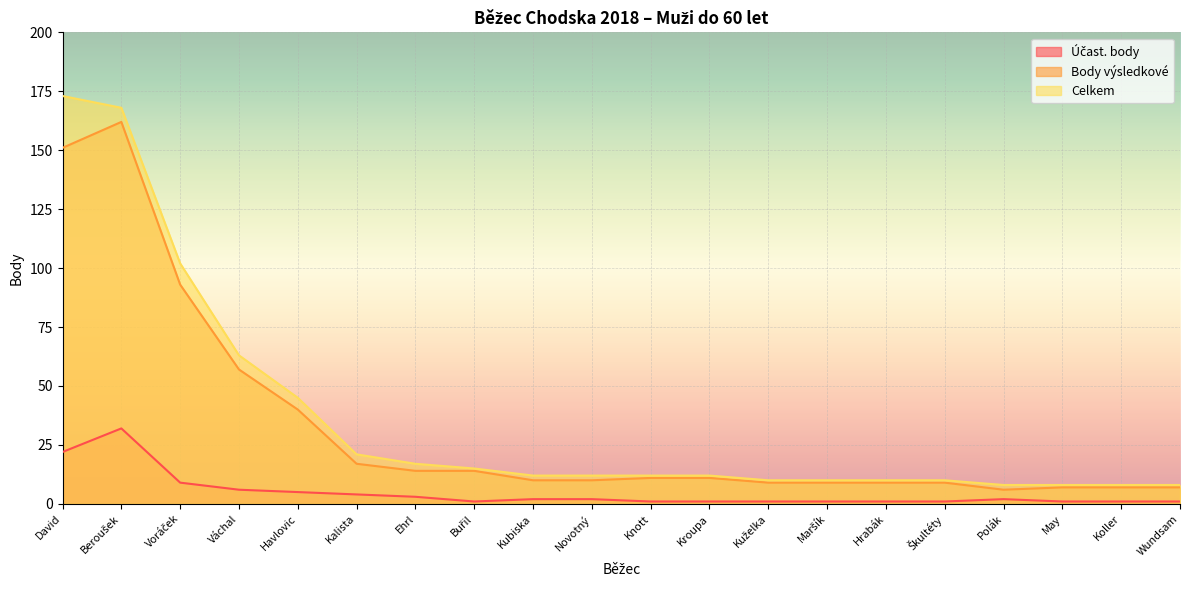

How many lines are shown in the chart?

3